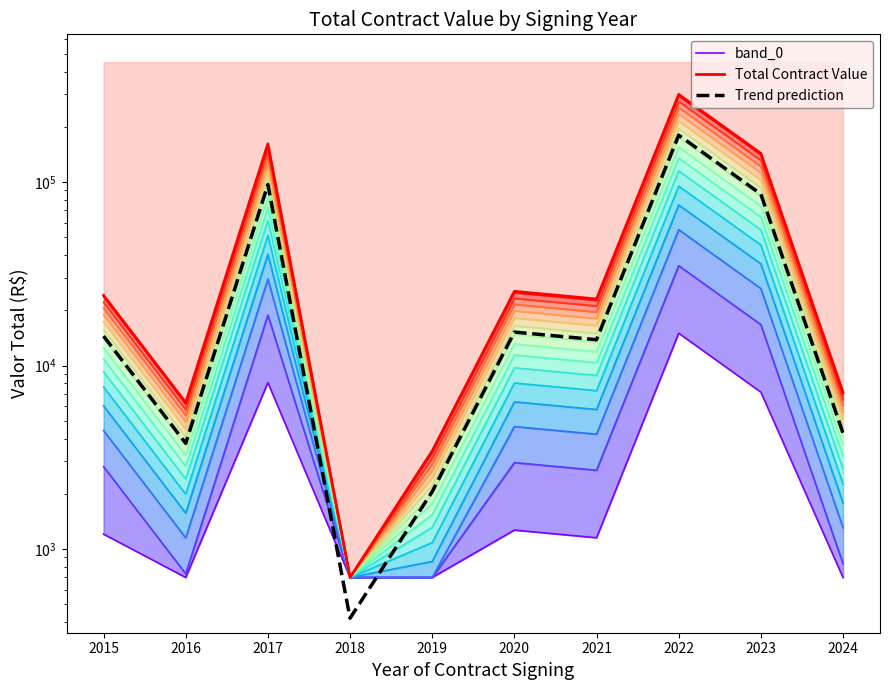

True or false: Total Contract Value and band_0 intersect in this chart.

False